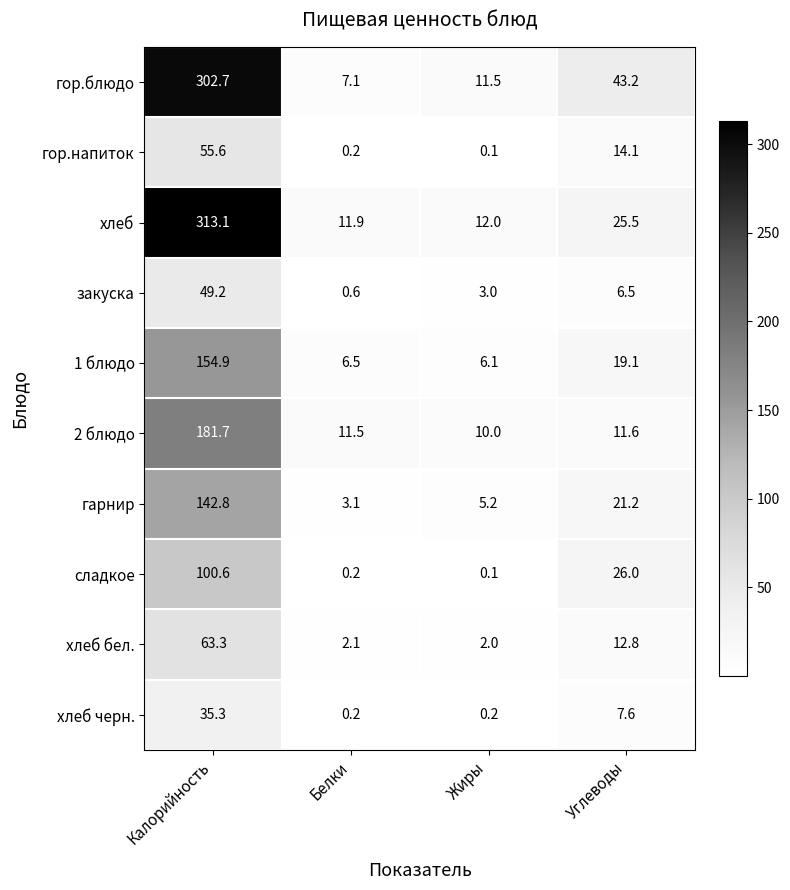

What is the difference between the highest and lowest values at Жиры?

11.9